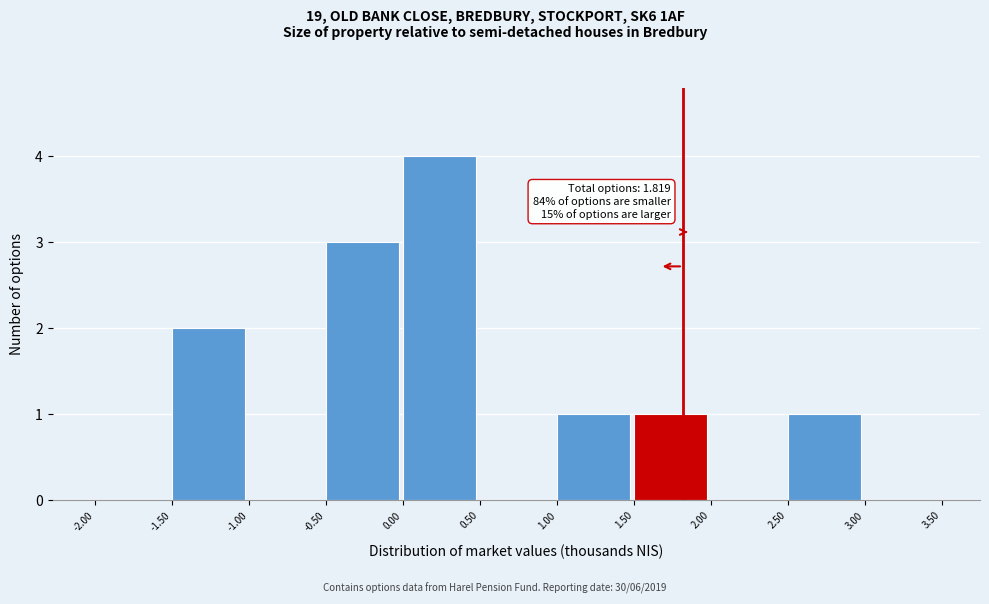

Which range on the x-axis has the tallest bar?

0.00 to 0.50